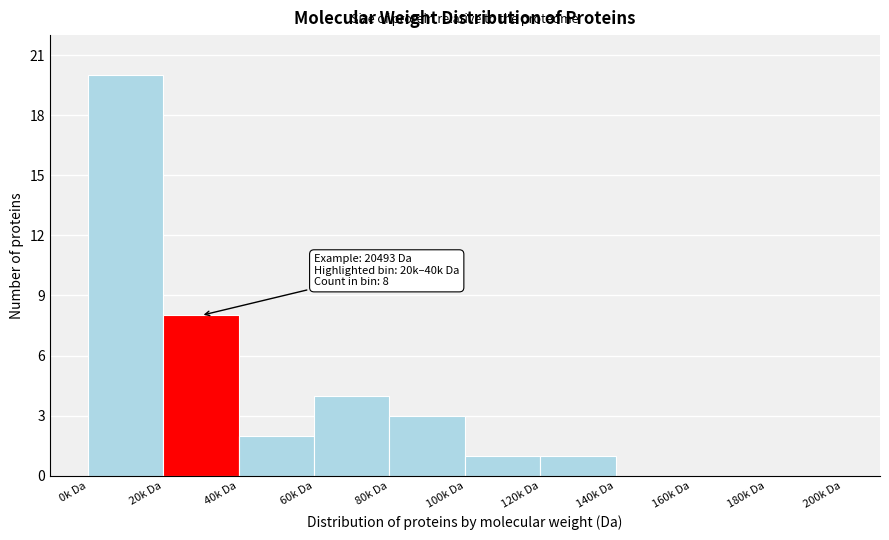

Reading left to right, what are all the values shown in this chart?

0k Da=20	20k Da=8	40k Da=2	60k Da=4	80k Da=3	100k Da=1	120k Da=1	140k Da=0	160k Da=0	180k Da=0